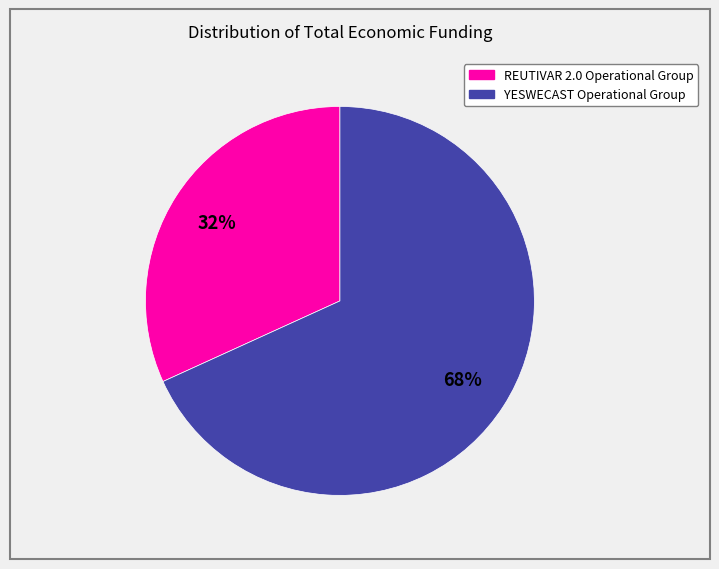

Do YESWECAST Operational Group and REUTIVAR 2.0 Operational Group together represent more than half of the pie?

Yes